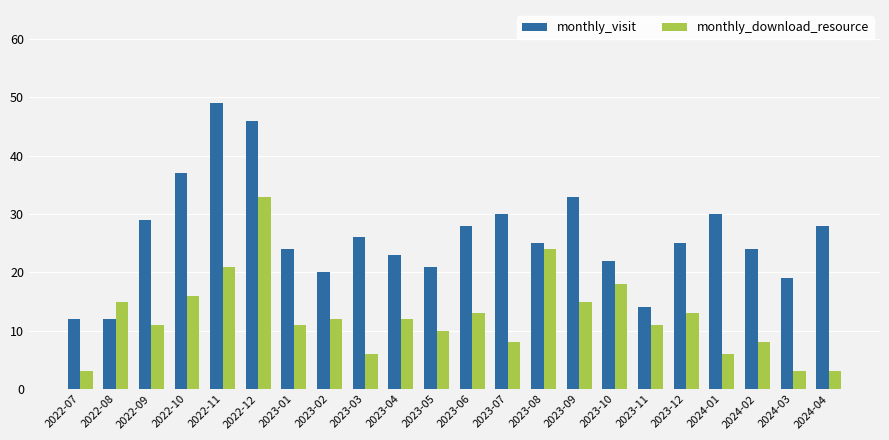

Which series has the largest total across all categories?

monthly_visit